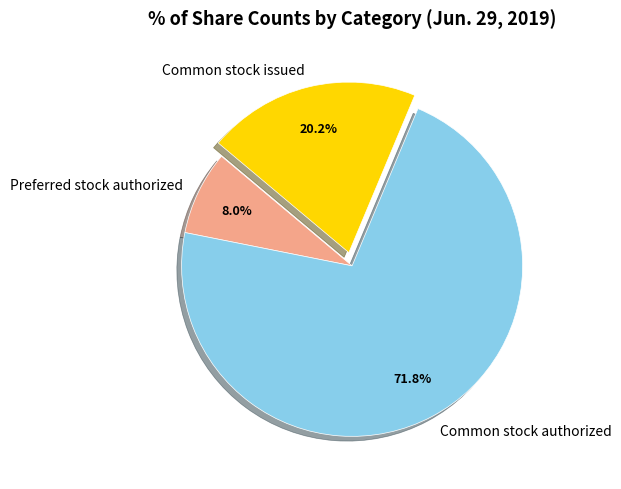

Rank the categories by value from highest to lowest.

Common stock authorized, Common stock issued, Preferred stock authorized